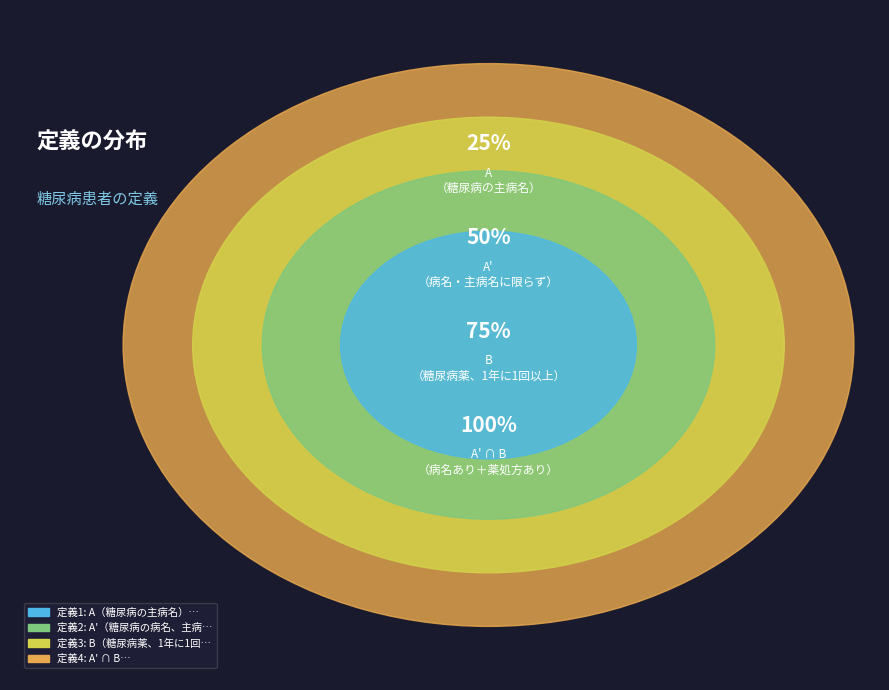

True or false: B（糖尿病薬、1年に1回以上） accounts for 20% of the total.

False